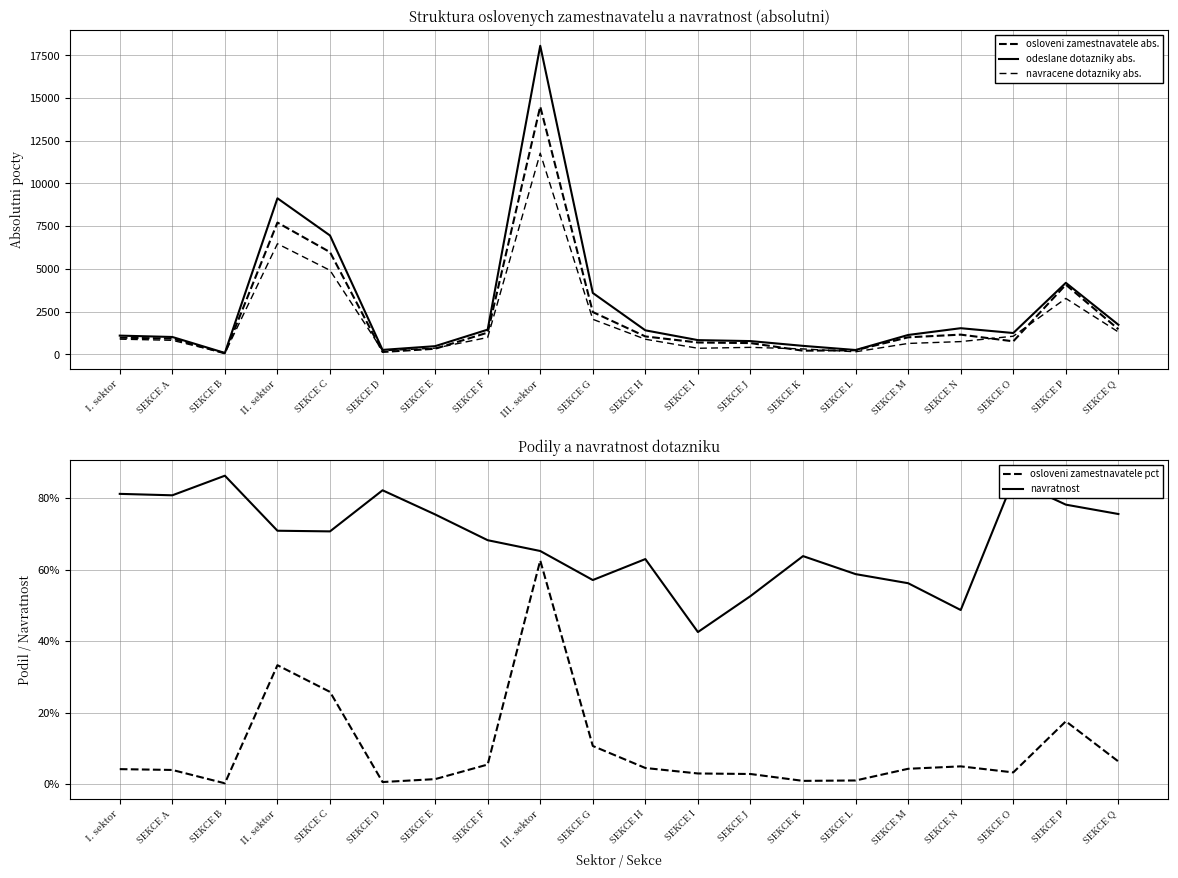

What is the difference between the second highest and second lowest values in the navratnost series?

0.4